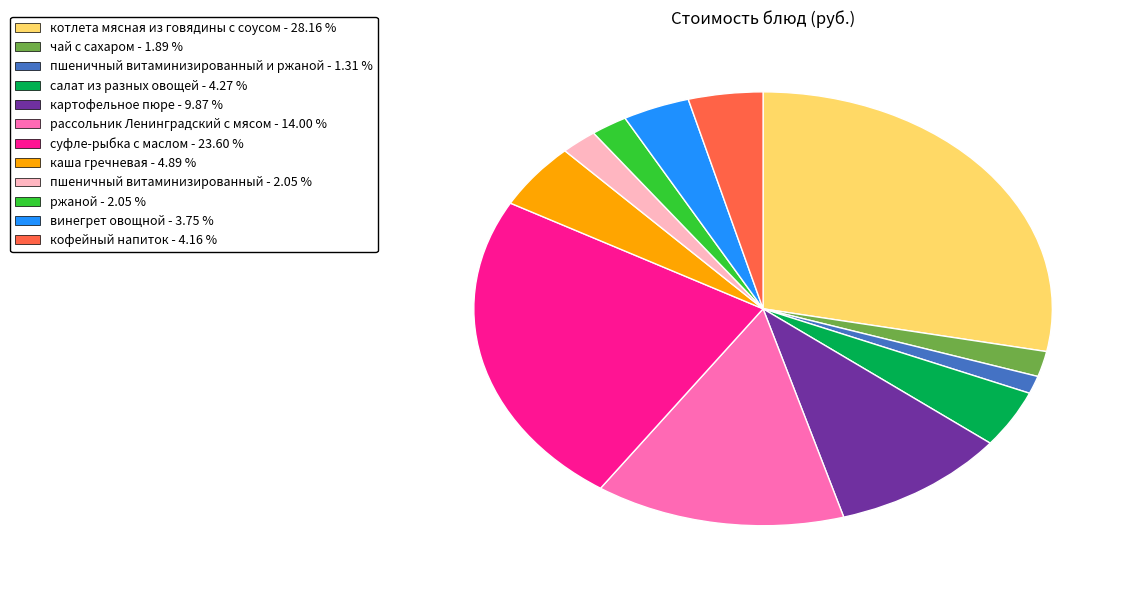

Is there any slice that represents more than half of the pie?

No